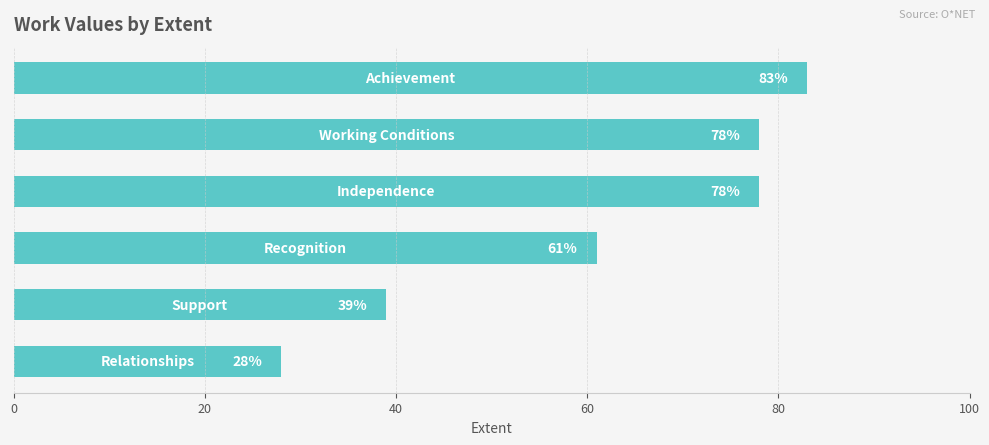

Reading bottom to top, what are all the values shown in this chart?

28	39	61	78	78	83